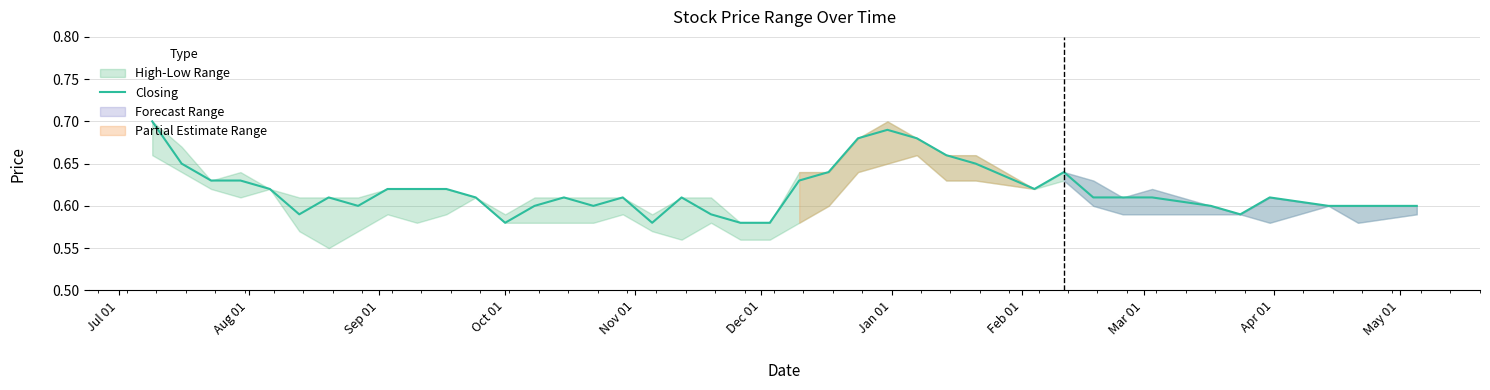

How many points are higher than both their immediate neighbors (excluding endpoints)?

7